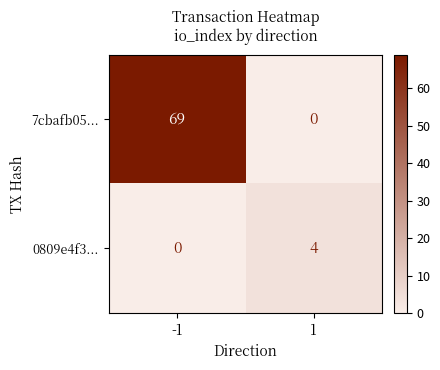

The 7cbafb05... series shows -39 at 1. True or false?

False